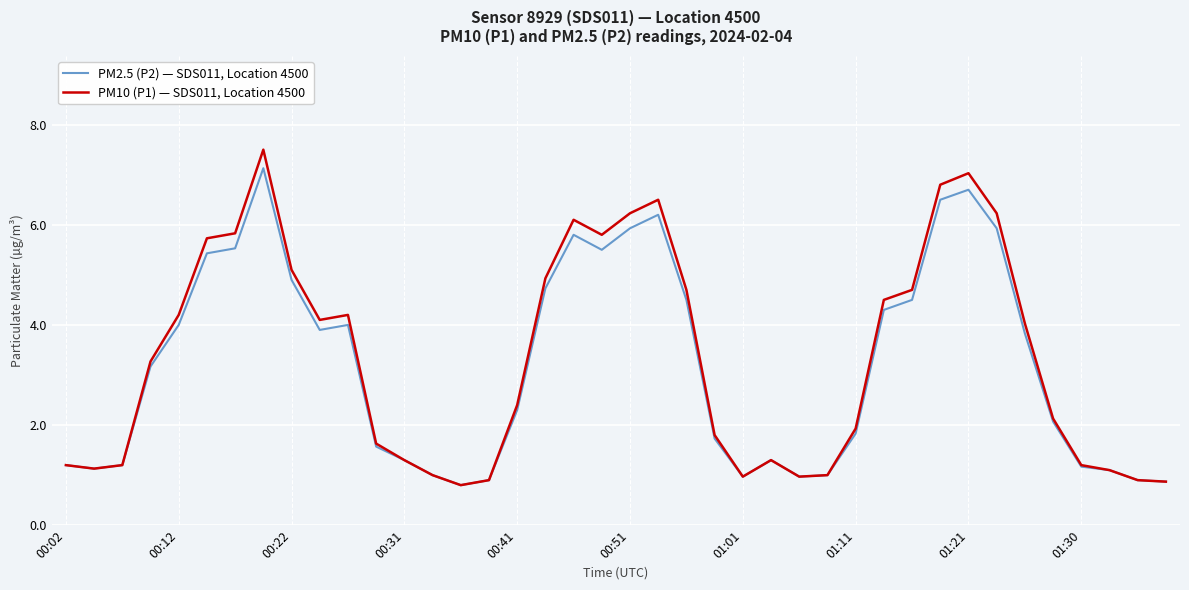

Rank the series by their average value, from lowest to highest.

PM2.5 (P2) — SDS011, Location 4500, PM10 (P1) — SDS011, Location 4500